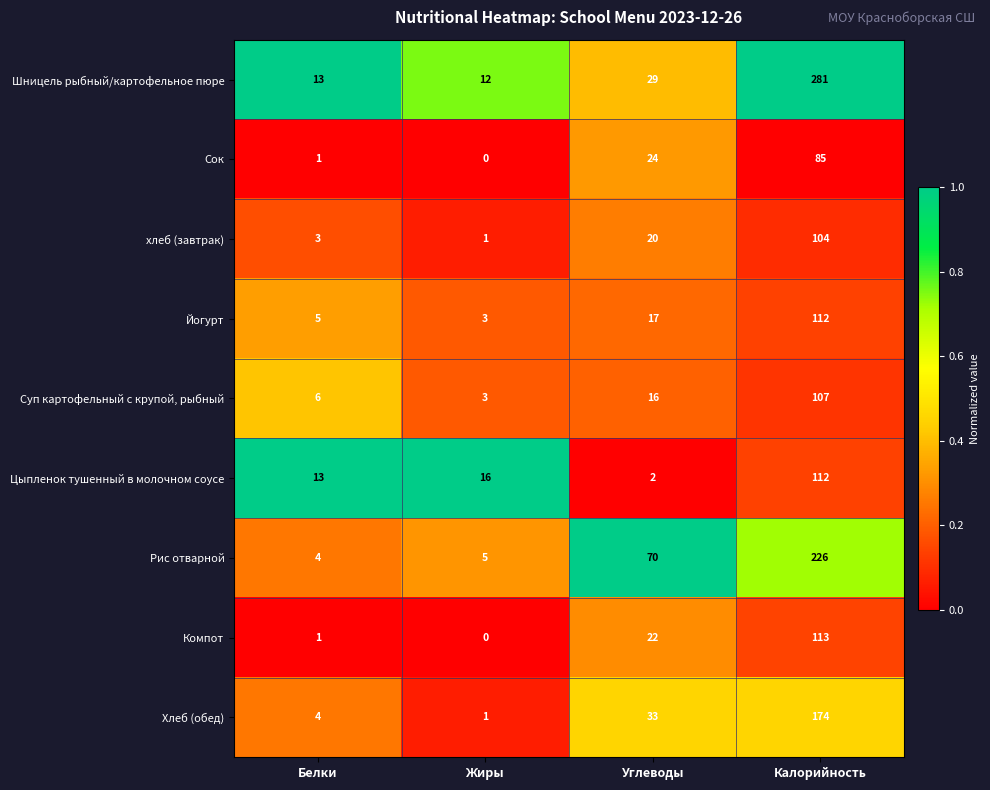

The value of Сок at Жиры is -33. True or false?

False